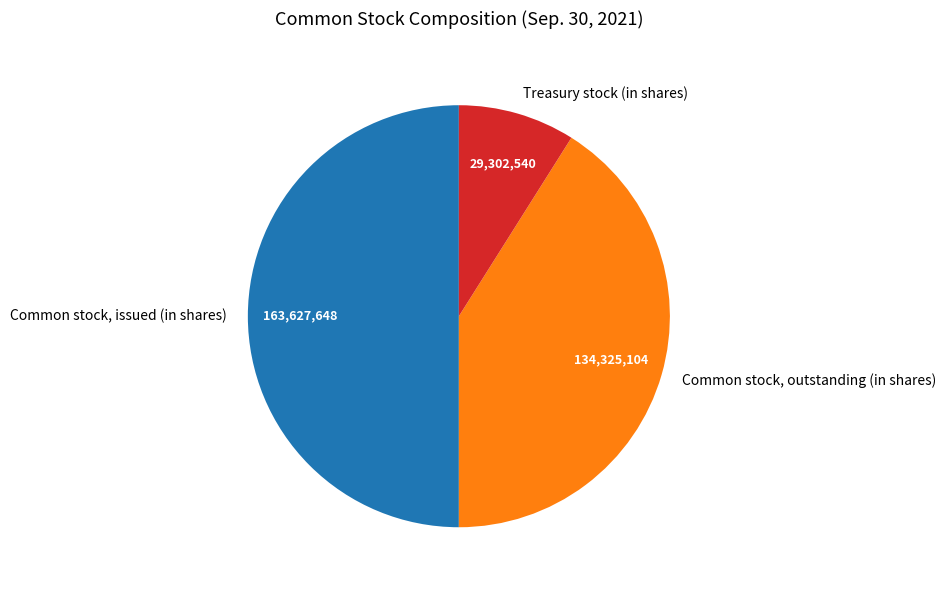

Approximately how many times larger is the value at Common stock, outstanding (in shares) compared to Common stock, issued (in shares)?

0.8